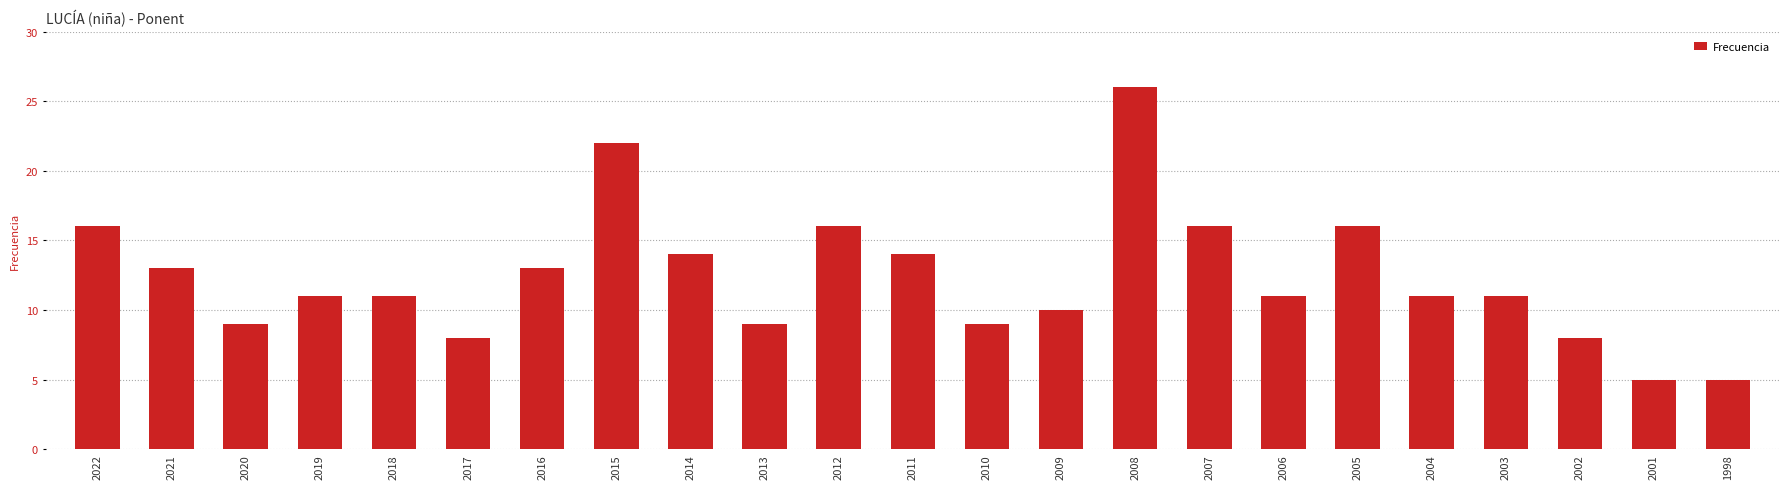

Count the number of data series in this chart.

1